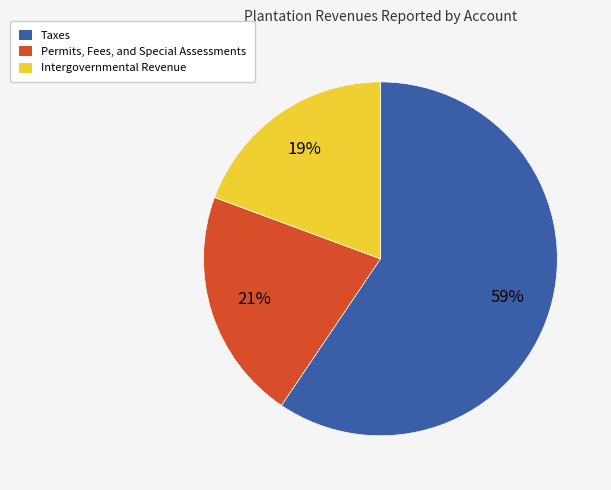

Is the sum of Permits, Fees, and Special Assessments and Intergovernmental Revenue greater than half?

No